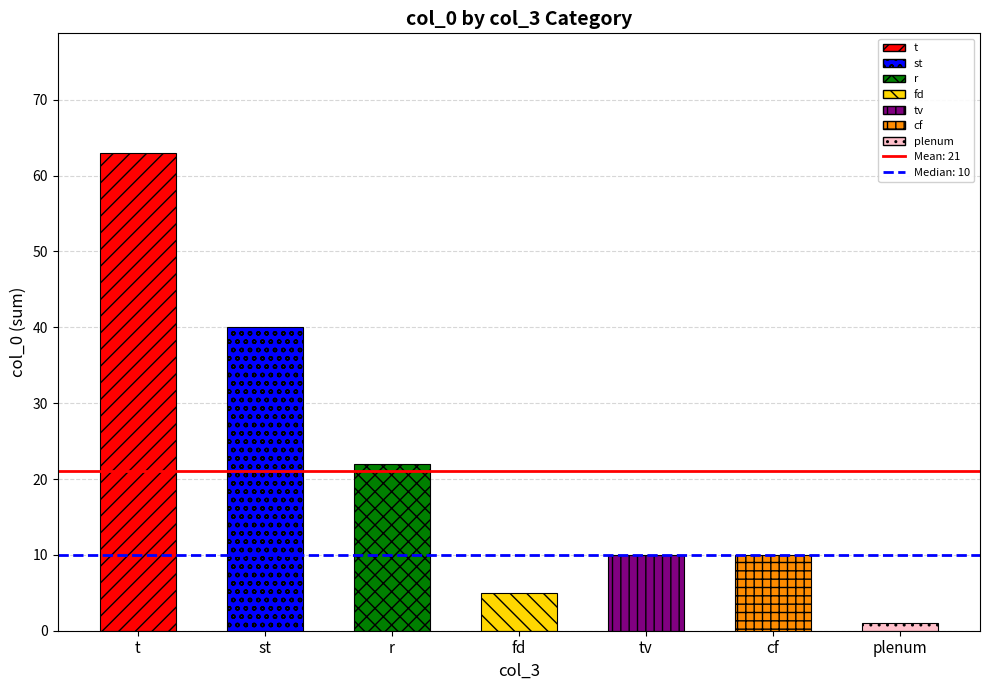

How many data points are above 10?

3